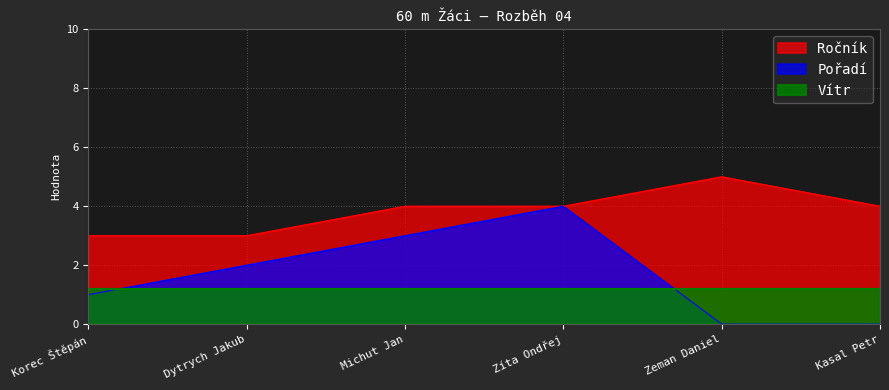

At Kasal Petr, list the series in order from largest to smallest.

Ročník, Vítr, Pořadí